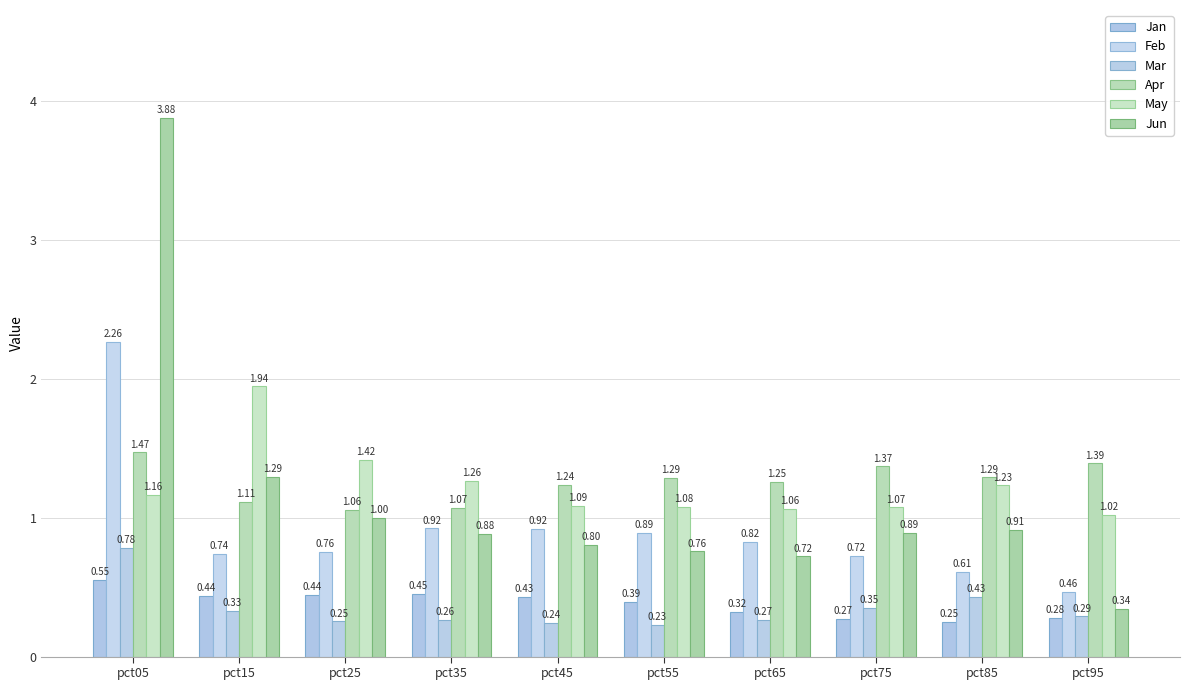

Is it true that Jan equals 0.5 at pct65?

False